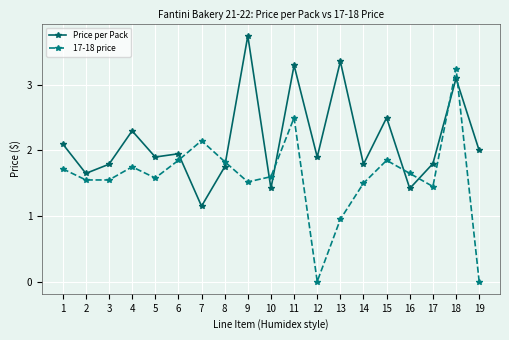

What are all the series names shown in the legend?

Price per Pack, 17-18 price